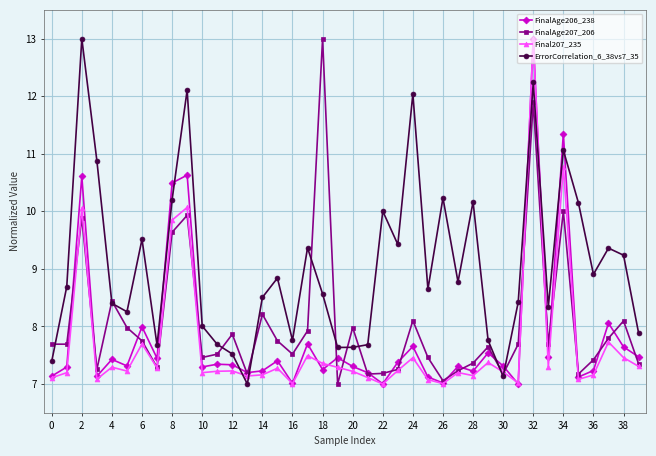

What is the value of the FinalAge207_206 point at the 7th from the left?

7.8